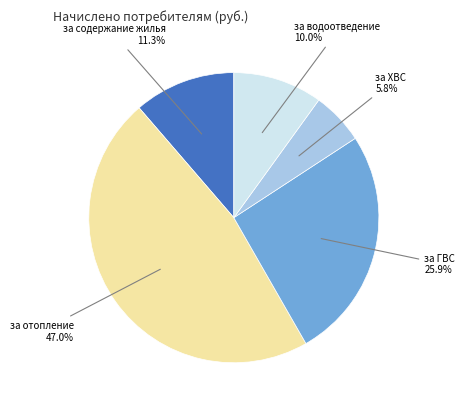

Is there a majority slice in this chart?

No